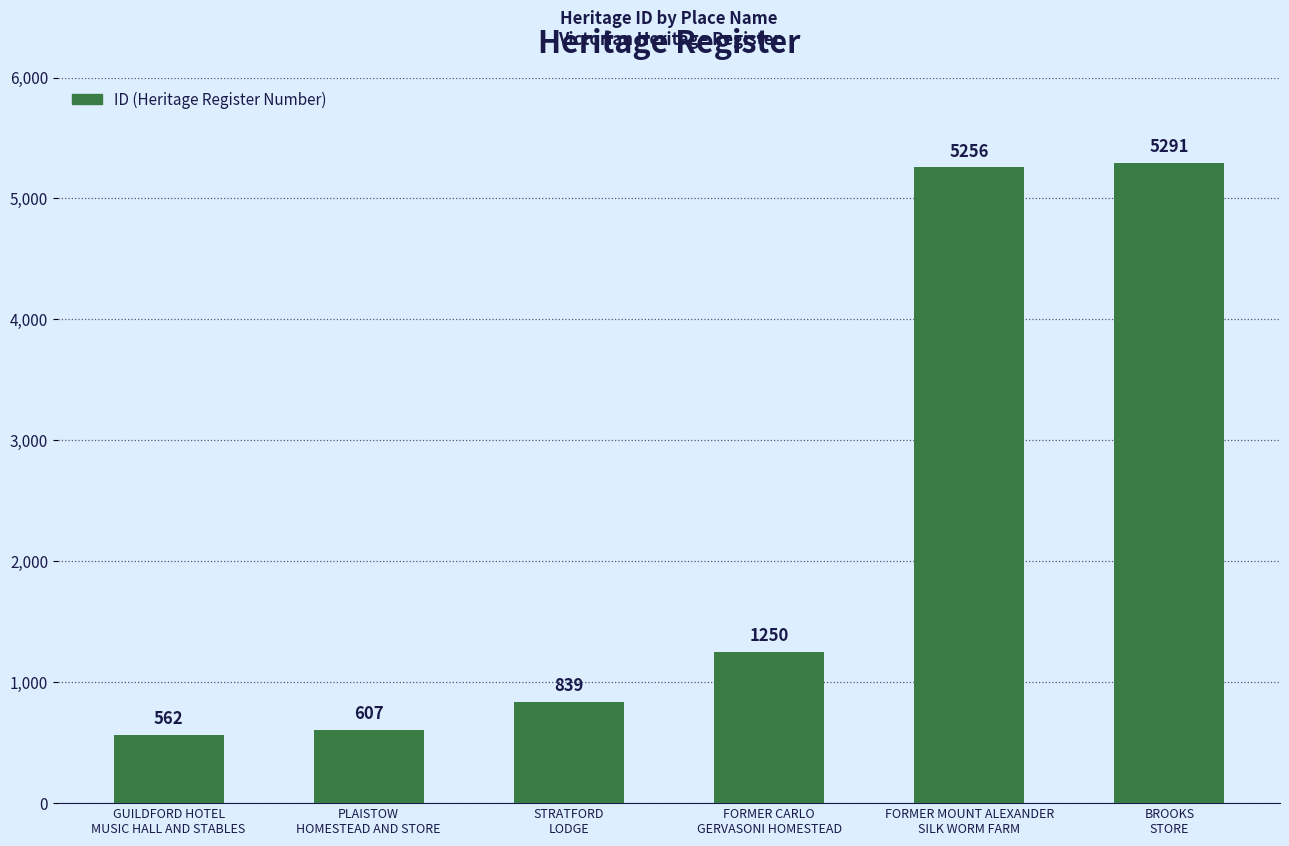

Is it true that the value at FORMER CARLO
GERVASONI HOMESTEAD is 1250?

True